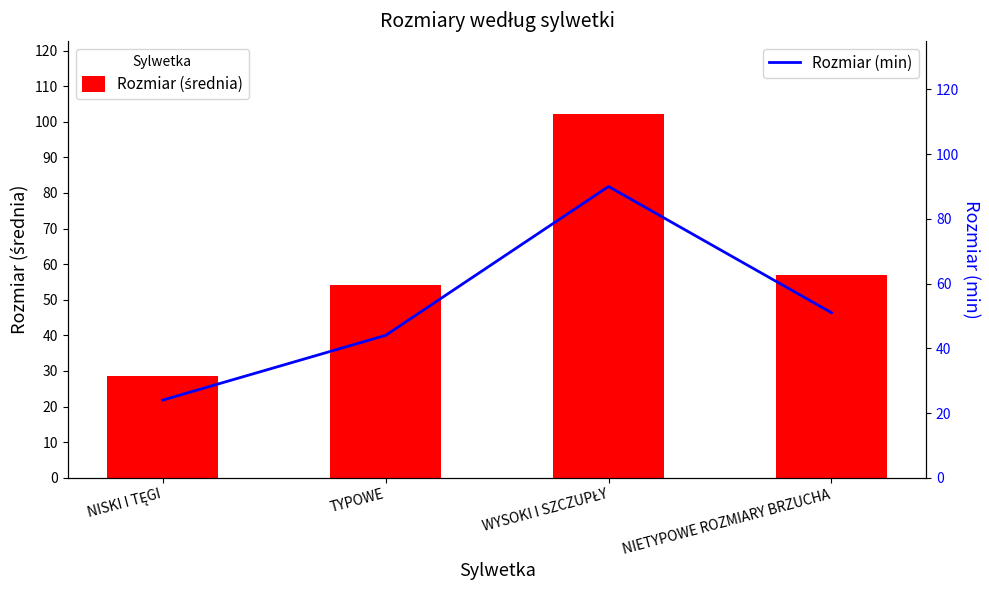

At which label does Rozmiar (min) reach its peak?

WYSOKI I SZCZUPŁY